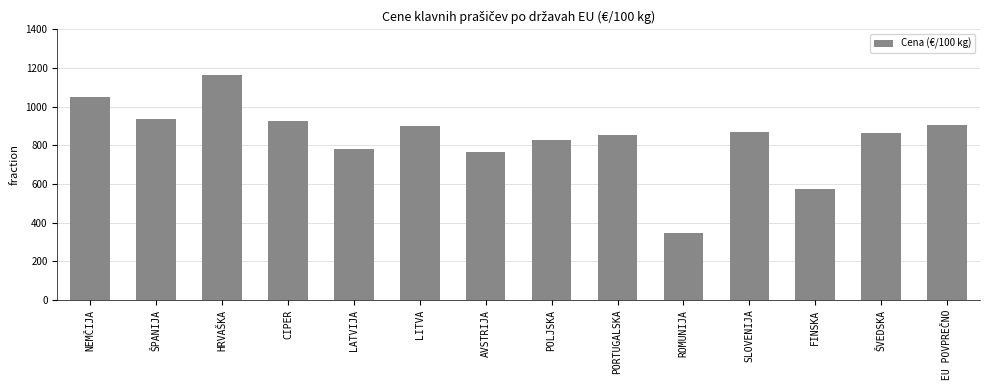

What is the smallest value displayed?

347.0